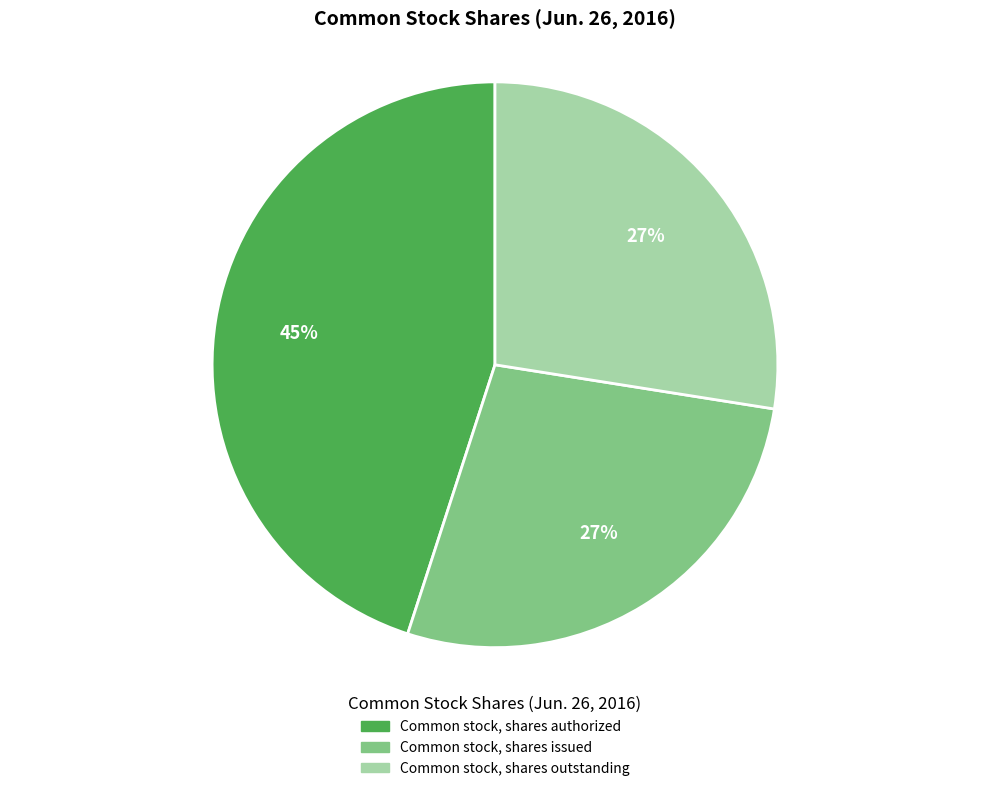

To the nearest percent, what is the difference between the largest and smallest slice percentages?

18%